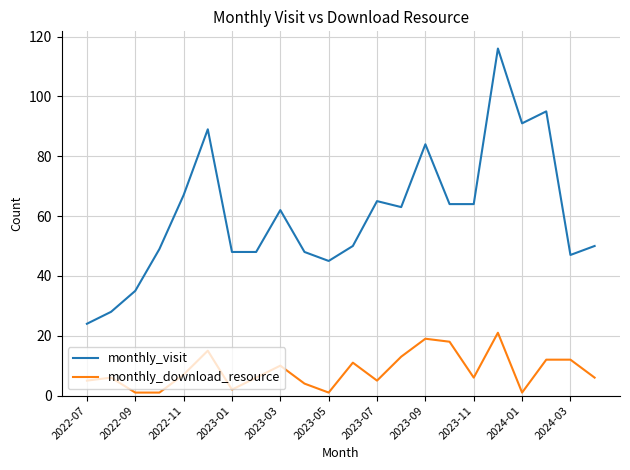

Rank the series by their maximum value, from highest to lowest.

monthly_visit, monthly_download_resource